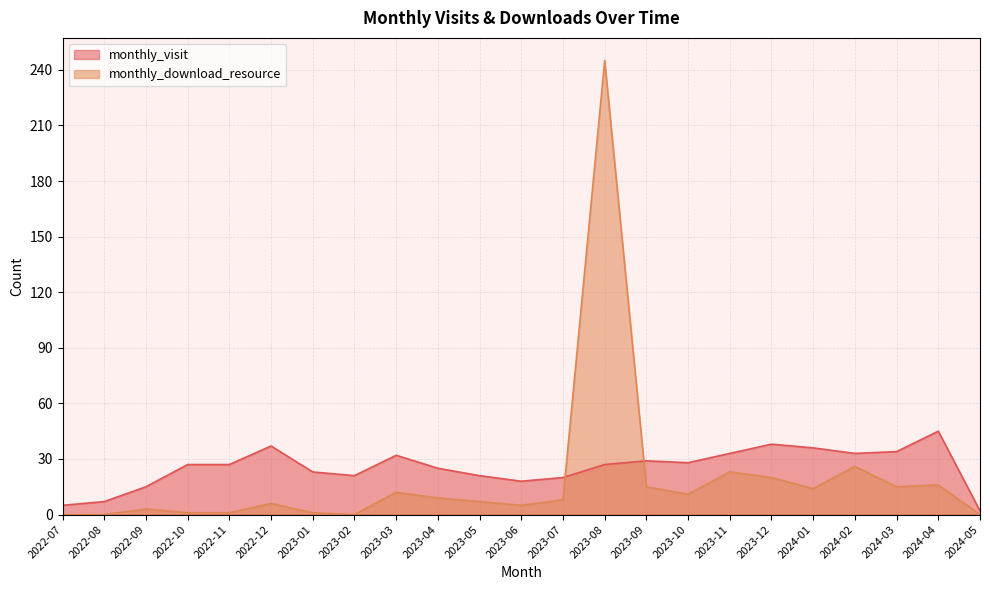

What is the difference between the monthly_download_resource values at 2022-07 and 2024-03?

15